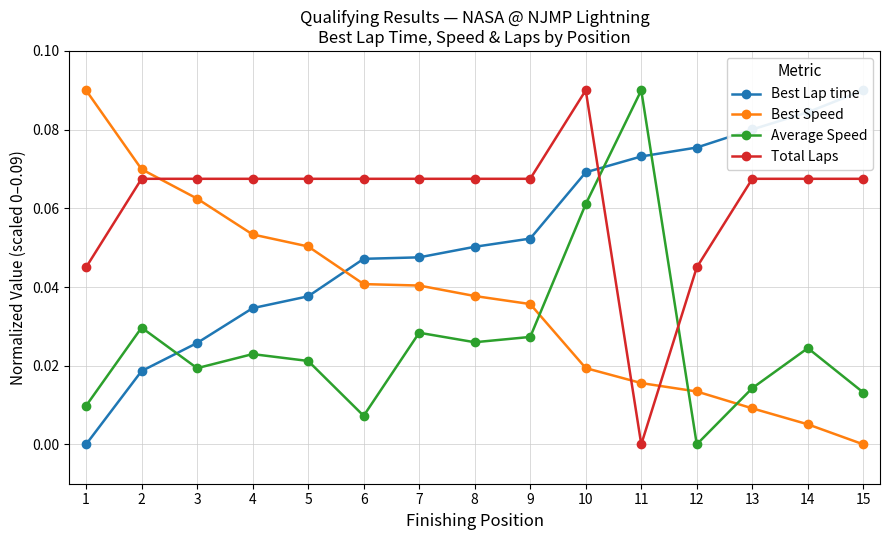

How many values in the Best Speed series exceed 0?

14